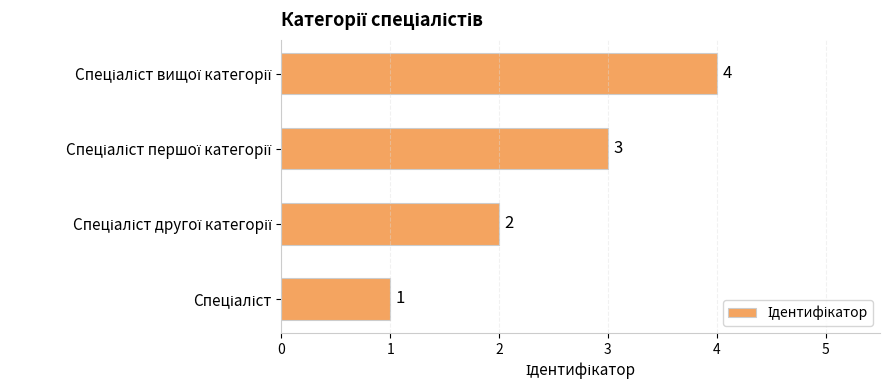

What is the maximum value shown in the chart?

4